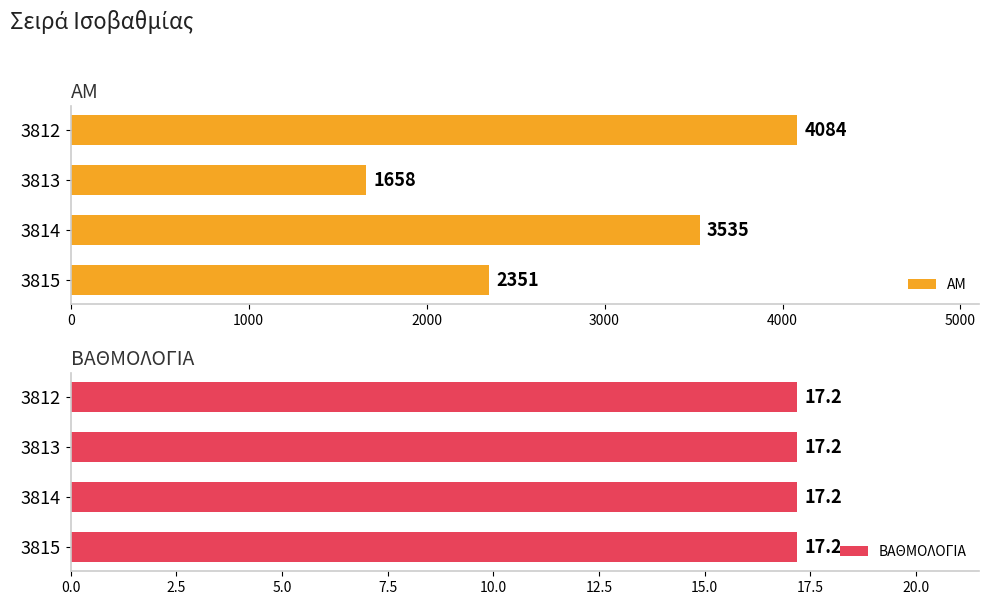

The ΑΜ series shows 4084 at 3812. True or false?

True